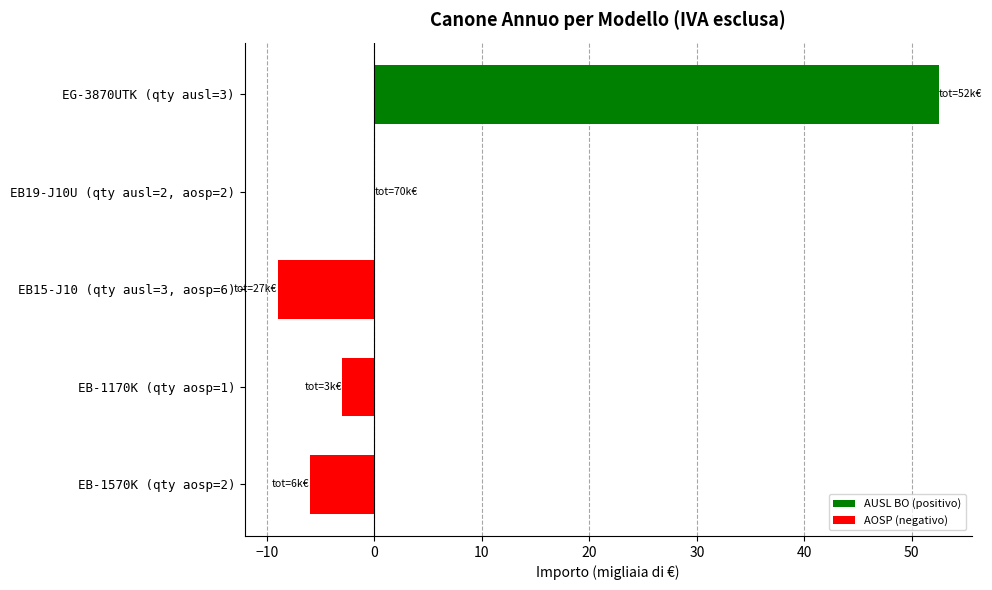

How many categories are shown in the chart?

5